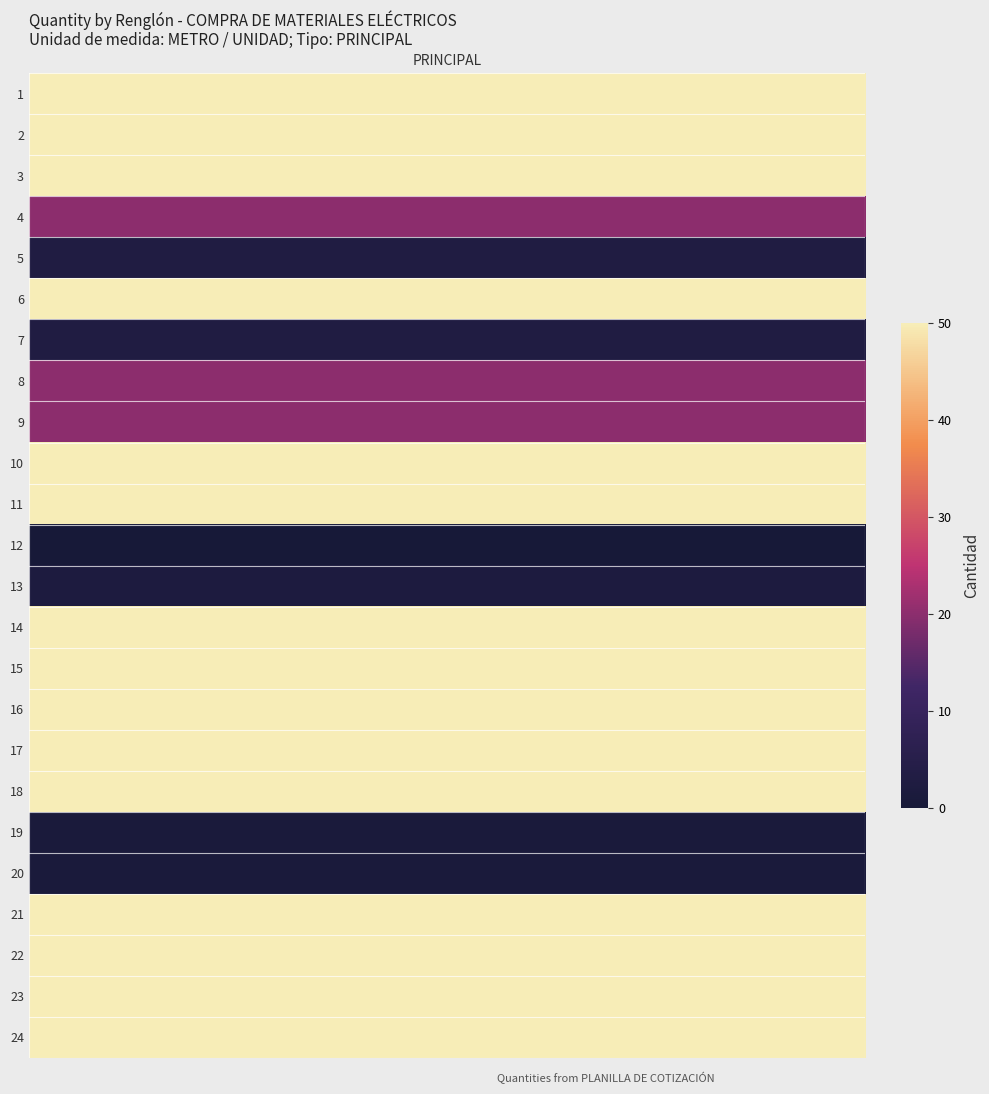

Is it true that 2 equals 27.7 at 15?

False